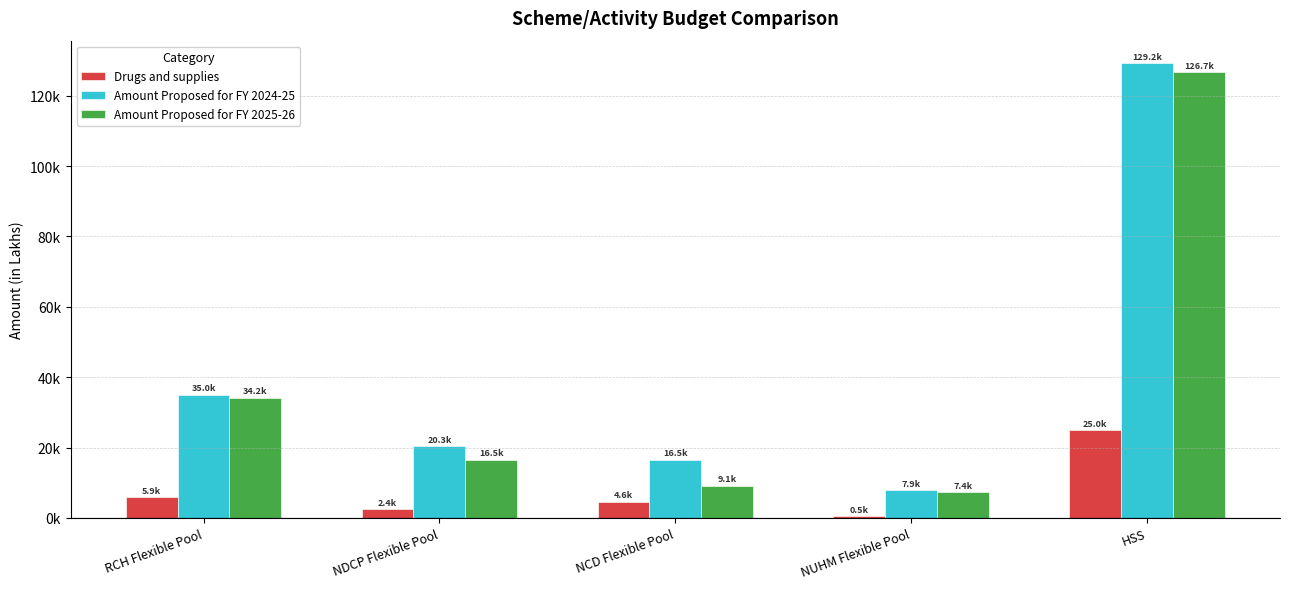

Which category has the highest value in the Amount Proposed for FY 2025-26 series?

HSS